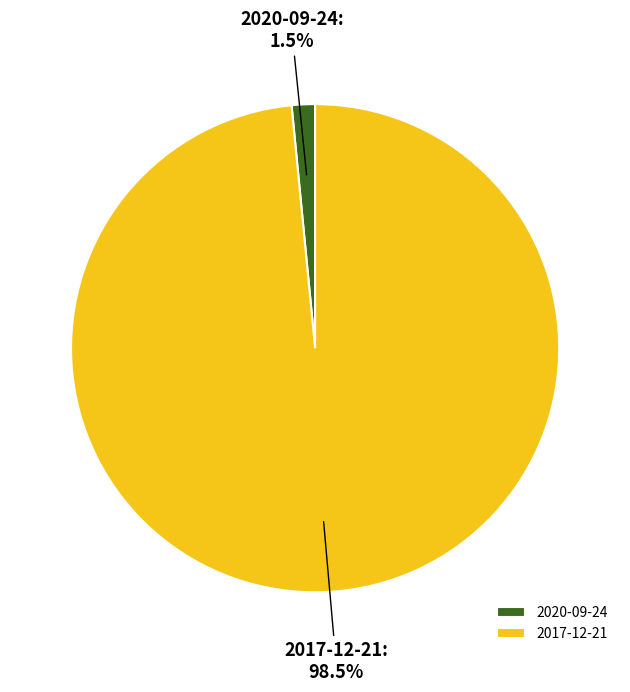

Is there a majority slice in this chart?

Yes